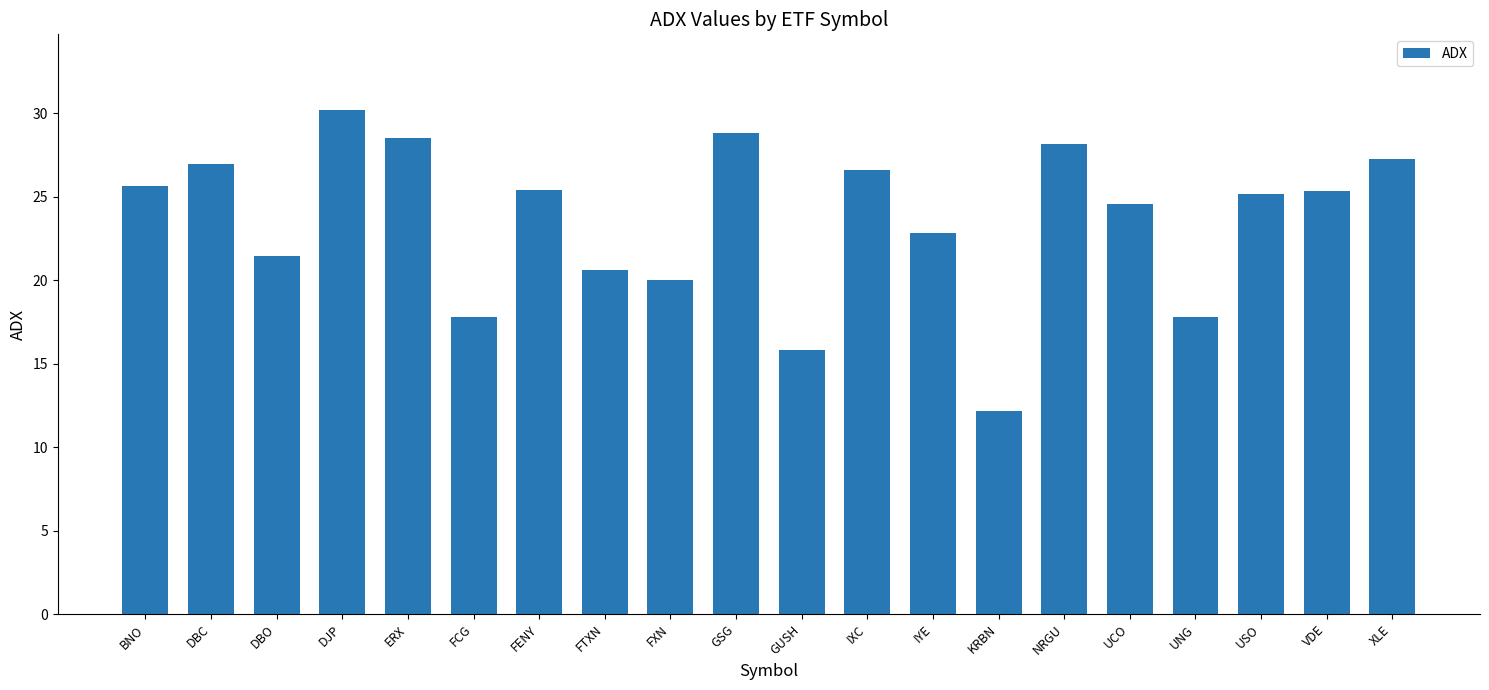

What is the ratio of the value at IYE to the value at DBO?

1.1